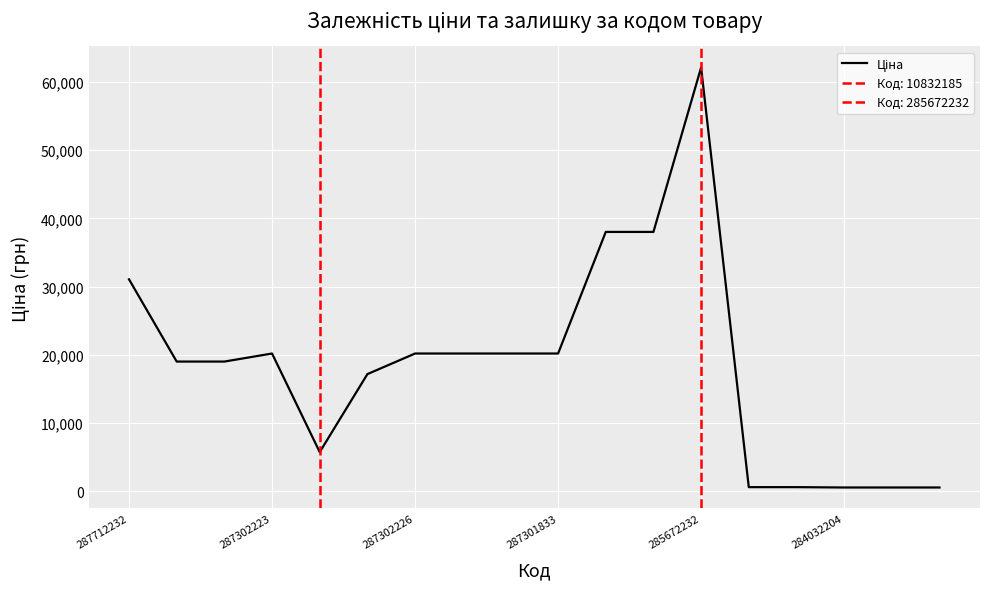

How many points are lower than both their immediate neighbors (excluding endpoints)?

1